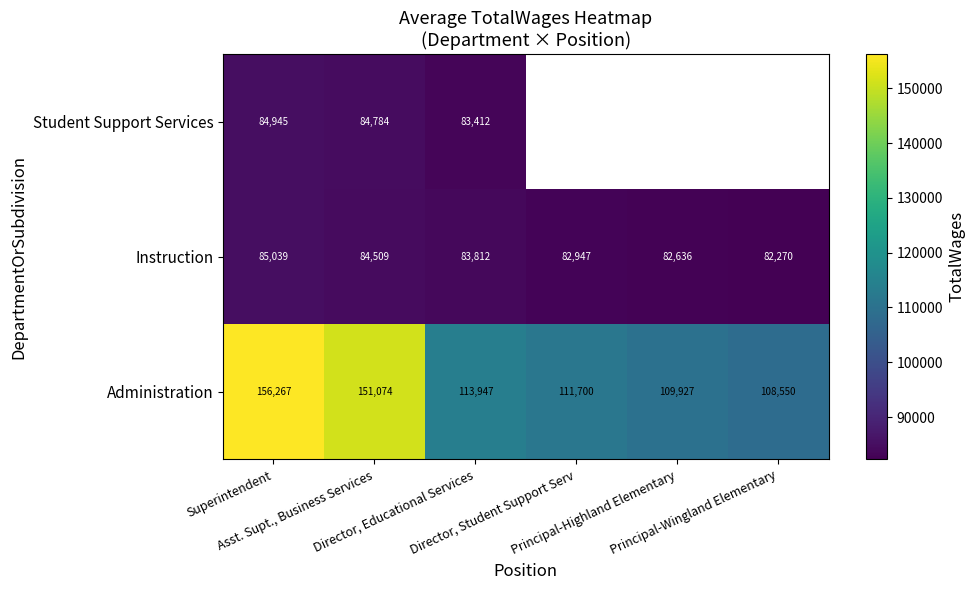

What is the maximum value for Instruction?

85039